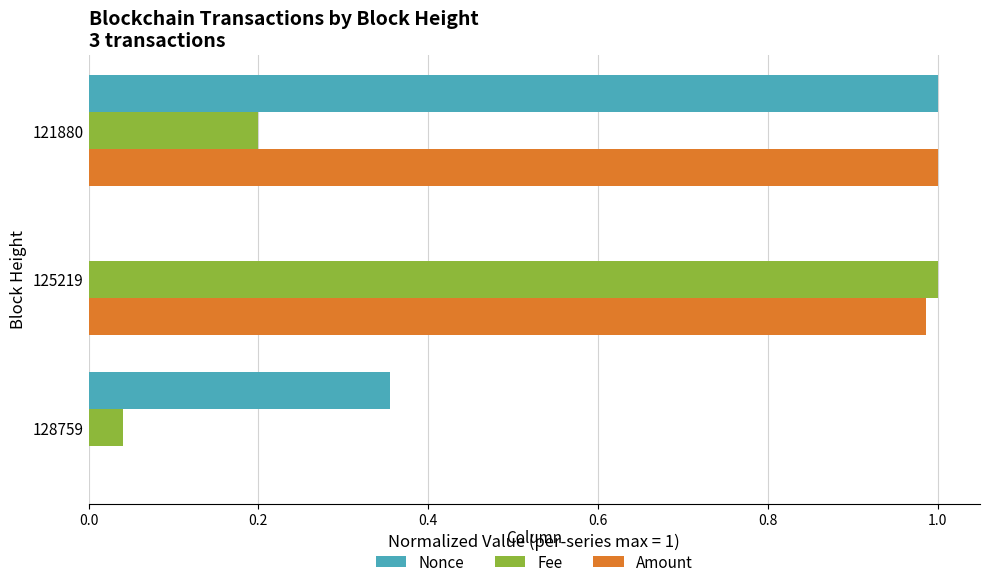

The Nonce series shows 0.5 at 128759. True or false?

False